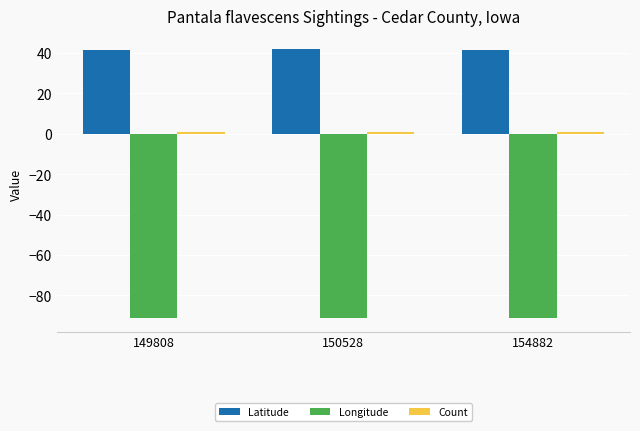

Is the value of Latitude at 154882 greater than the value of Longitude at 154882?

Yes